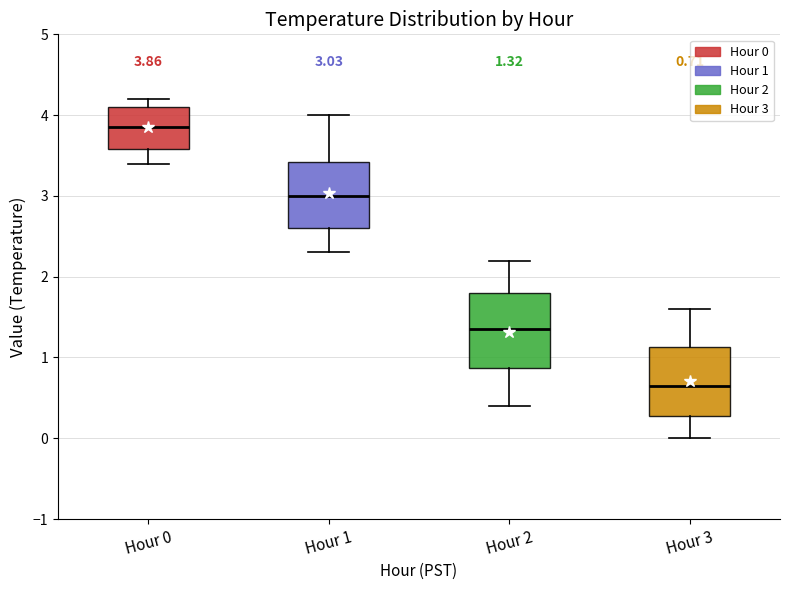

Which box's median line is the highest?

Hour 0